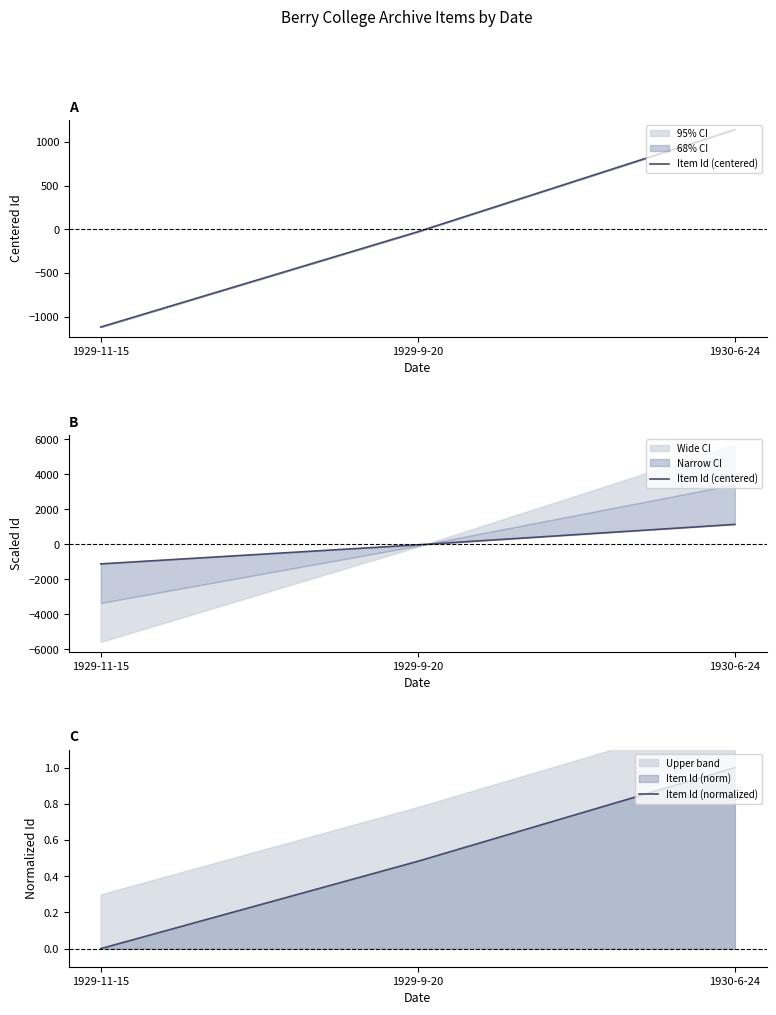

Reading left to right, extract all data points from this chart.

Item Id (centered): 1929-11-15=-1116.3	1929-9-20=-26.3	1930-6-24=1142.7
Item Id (normalized): 1929-11-15=0.0	1929-9-20=0.5	1930-6-24=1.0